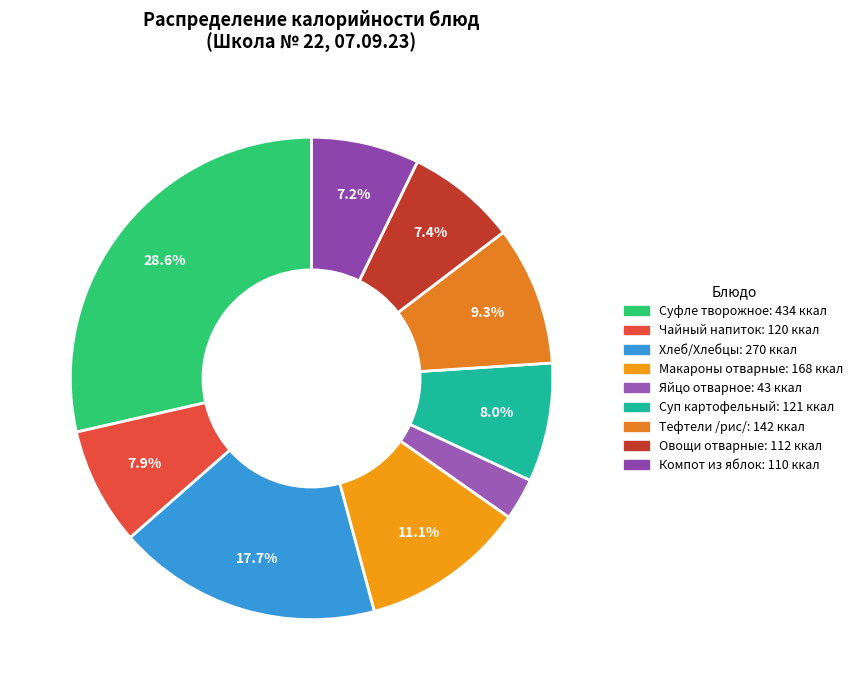

Which slice is the smallest?

Яйцо отварное